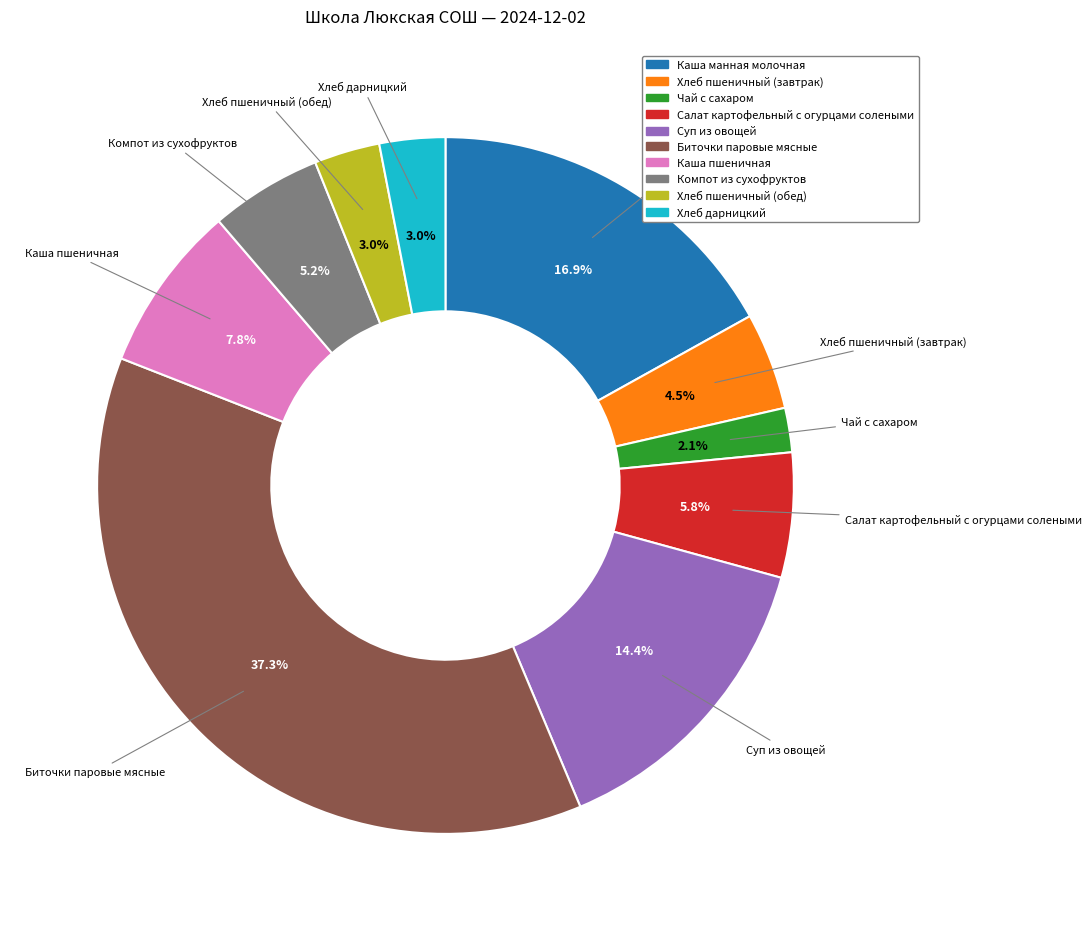

To the nearest percent, what portion does Каша манная молочная represent?

17%